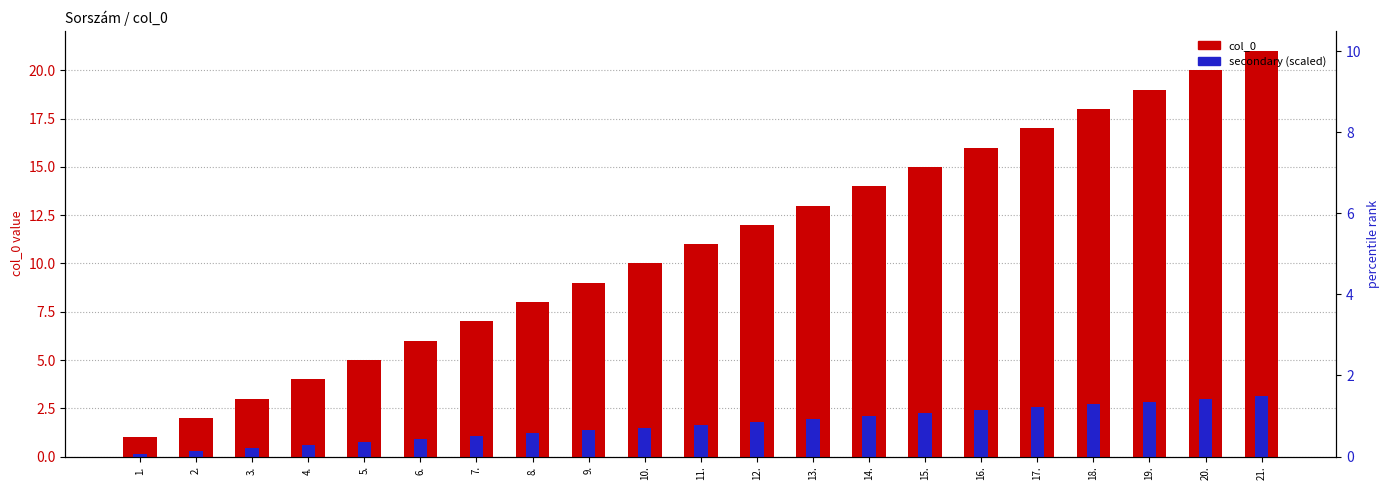

What is the sum of the col_0 values at 12. and 7.?

19.0